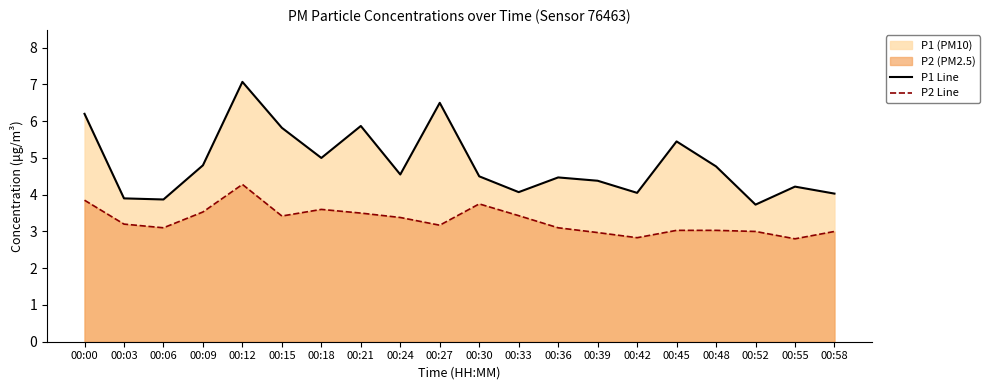

Where is the first local minimum for P2 Line?

00:06